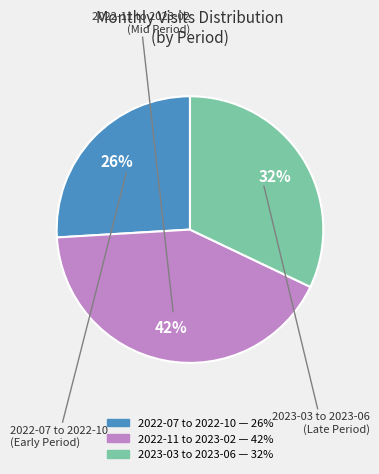

To the nearest percent, what is the average slice percentage?

33%